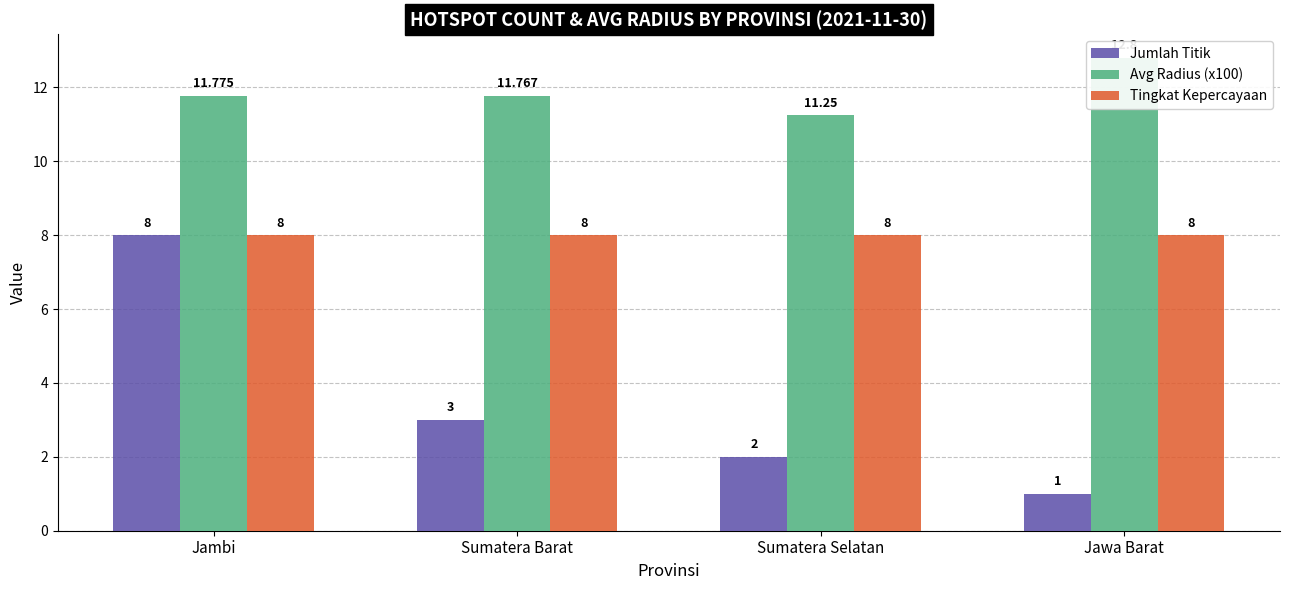

Reading right to left, what are all the values shown in this chart?

Jumlah Titik: Jawa Barat=1.0	Sumatera Selatan=2.0	Sumatera Barat=3.0	Jambi=8.0
Avg Radius (x100): Jawa Barat=12.8	Sumatera Selatan=11.2	Sumatera Barat=11.8	Jambi=11.8
Tingkat Kepercayaan: Jawa Barat=8.0	Sumatera Selatan=8.0	Sumatera Barat=8.0	Jambi=8.0